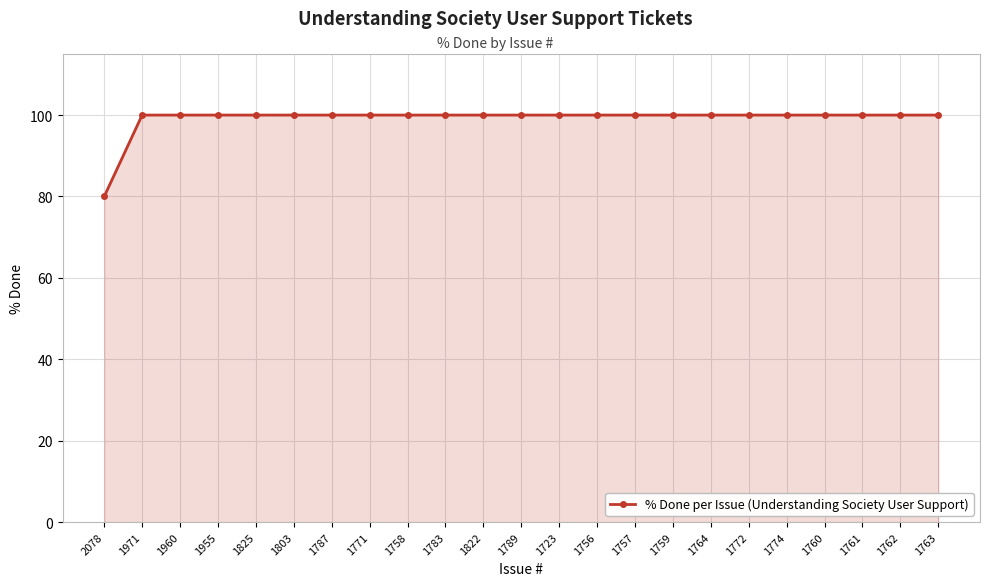

The chart shows a value of 100 at 1764. True or false?

True